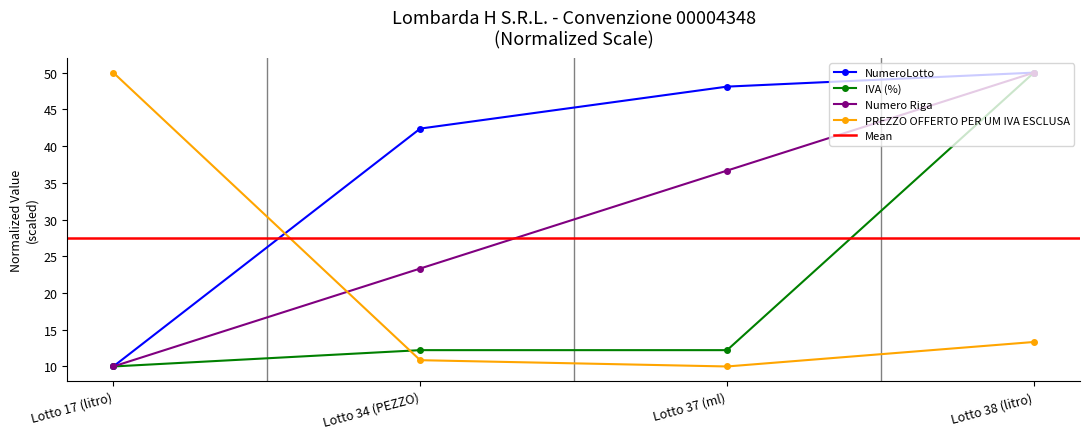

At which label is IVA (%) closest to 30?

Lotto 34 (PEZZO)